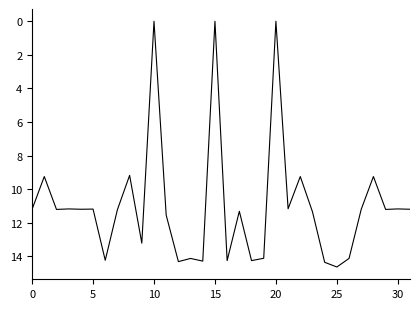

How many distinct data groups are displayed?

1